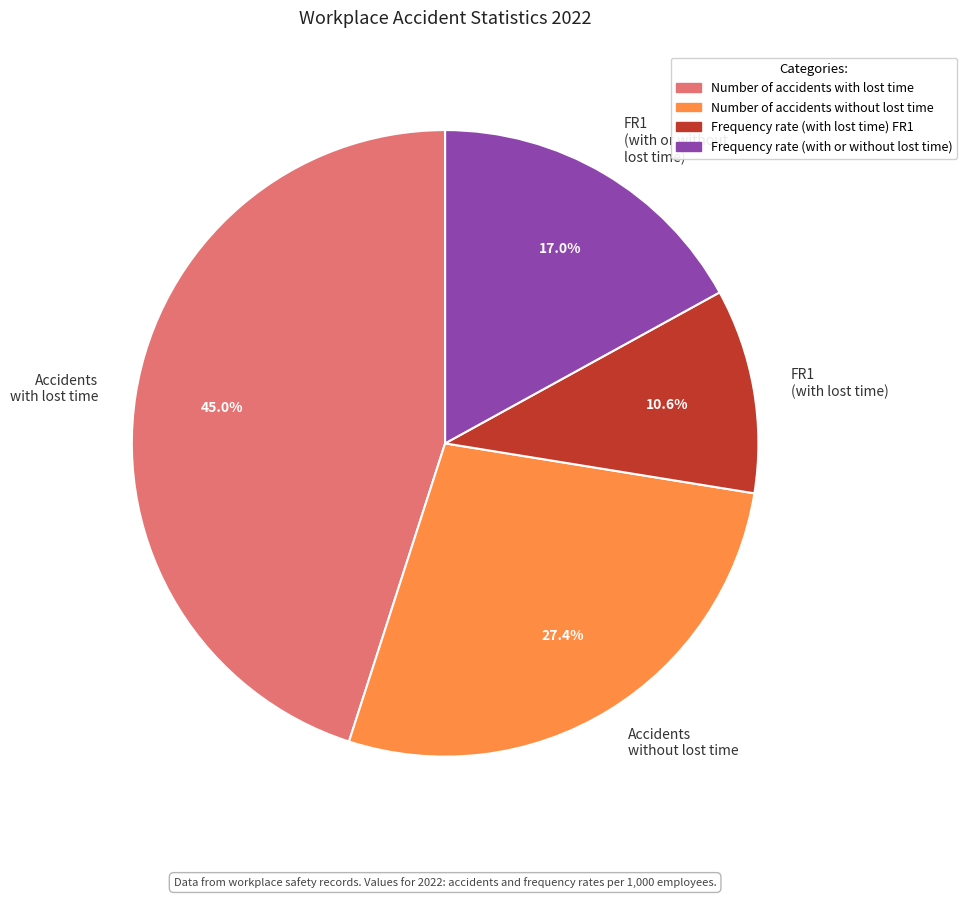

How many slices are in this pie chart?

4